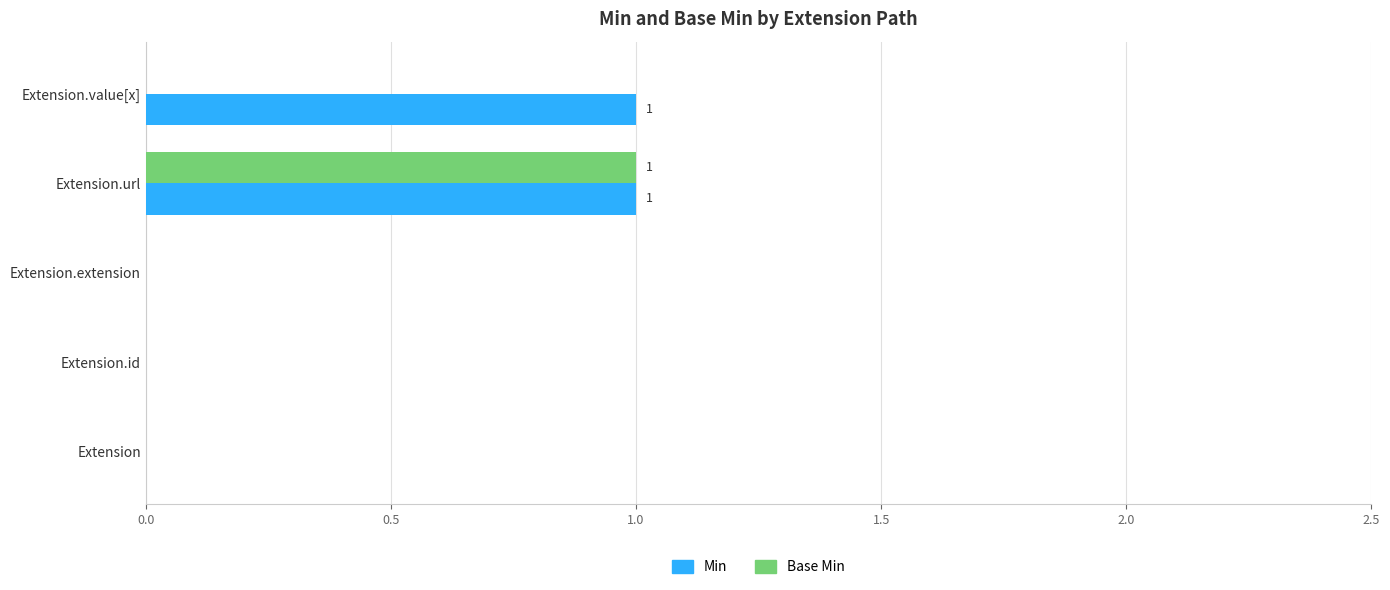

Which series has the largest total across all categories?

Min